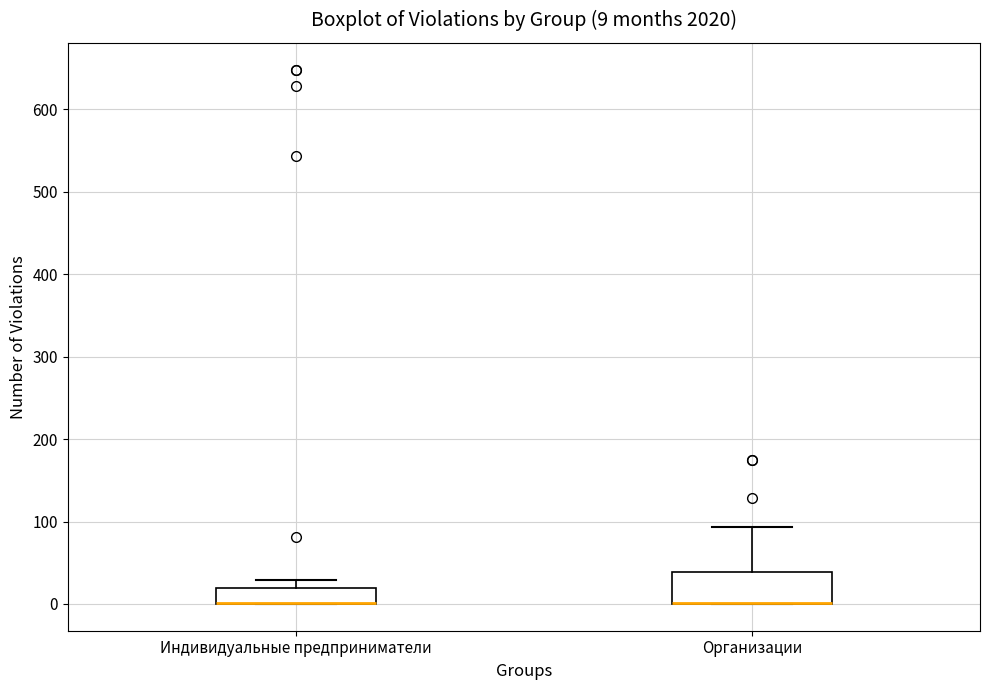

Comparing the boxes themselves (not the whiskers), which one is the tallest?

Организации